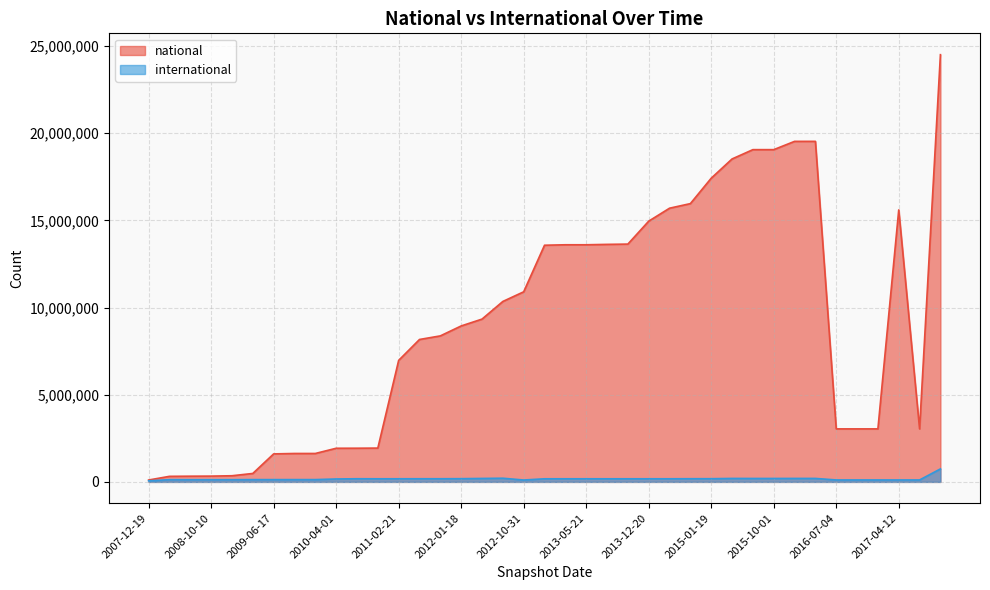

What is the total value across all series at 2015-10-01?

19253296